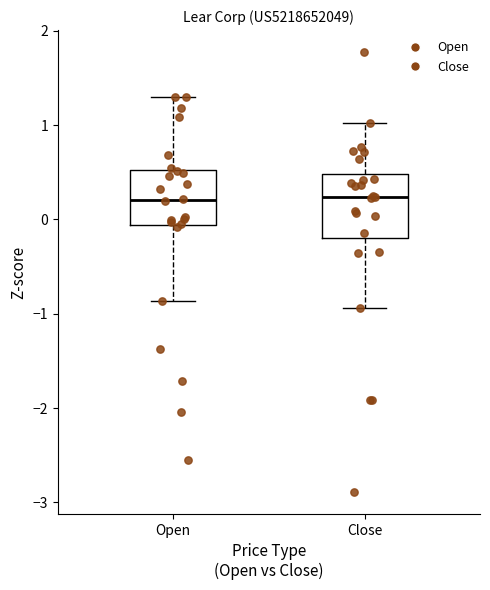

Reading left to right, read every box against the y-axis: the position of its median line, the range the box covers, and the ends of its whiskers. The values are not printed on the chart, so give them approximately, as read against the axis.

Open: median 0.2, box -0.1 to 0.5, whiskers -0.9 to 1.3
Close: median 0.2, box -0.2 to 0.5, whiskers -0.9 to 1.0